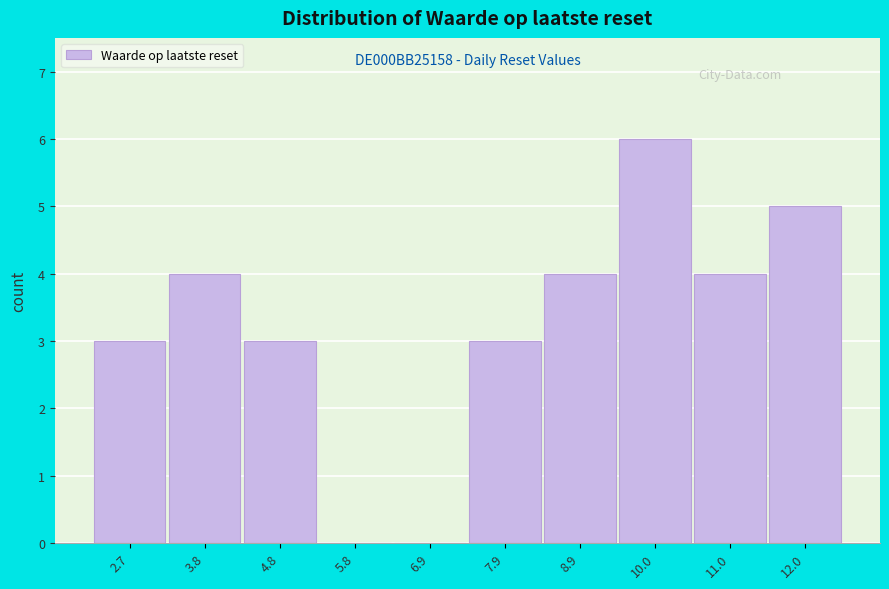

Reading right to left, transcribe all the data shown in this chart.

12.0=5	11.0=4	10.0=6	8.9=4	7.9=3	6.9=0	5.8=0	4.8=3	3.8=4	2.7=3